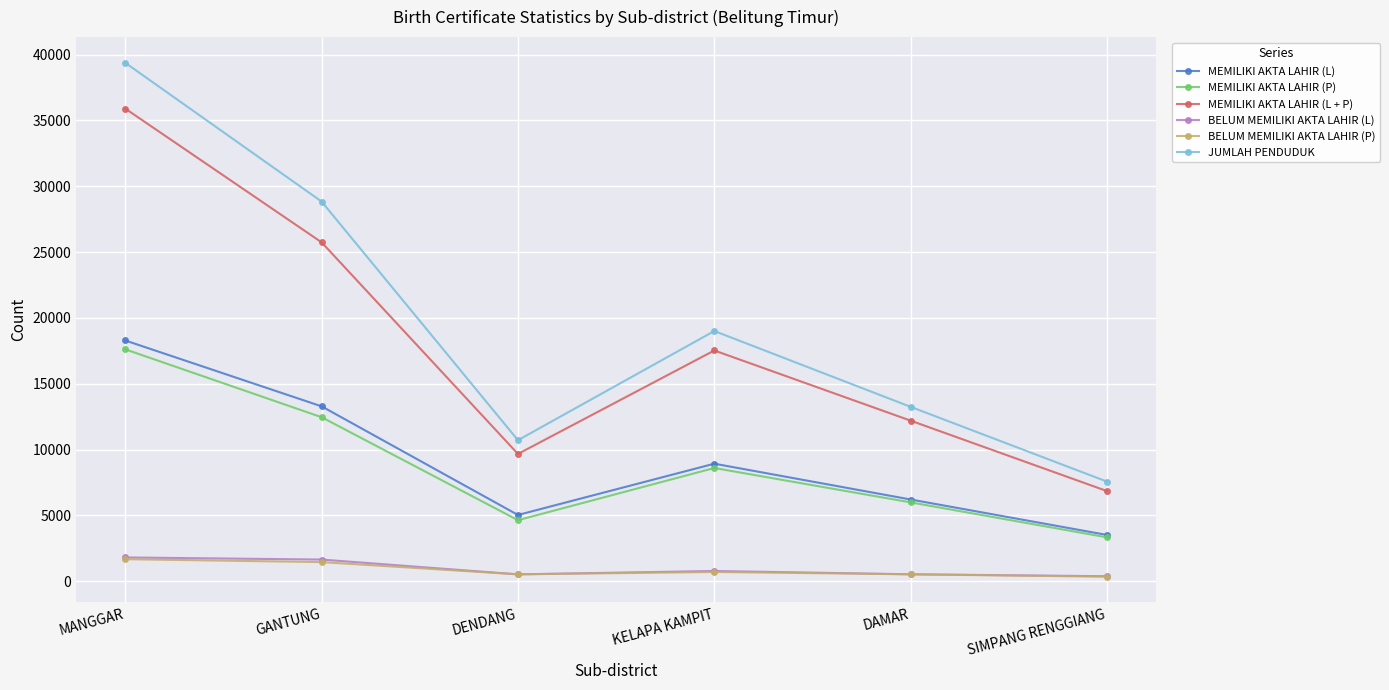

What is the difference between the maximum and minimum values in the MEMILIKI AKTA LAHIR (P) series?

14283